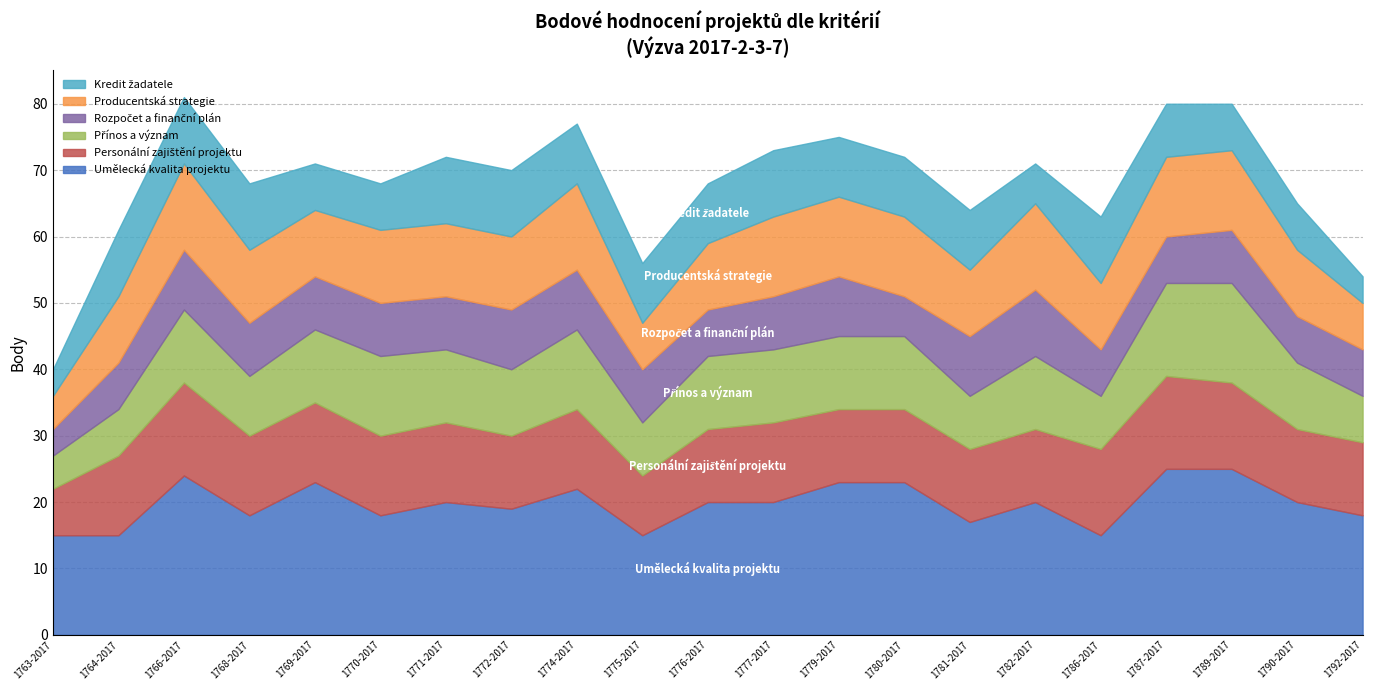

At which label does Producentská strategie first exceed 11?

1766-2017